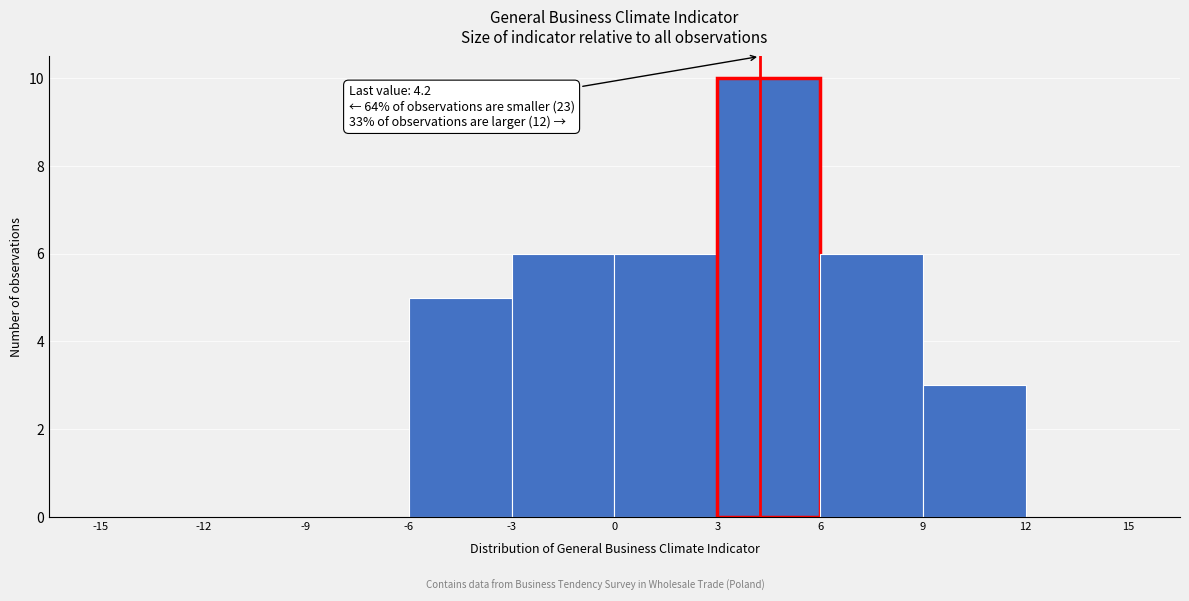

Over which range of the x-axis is the bar tallest?

3 to 6